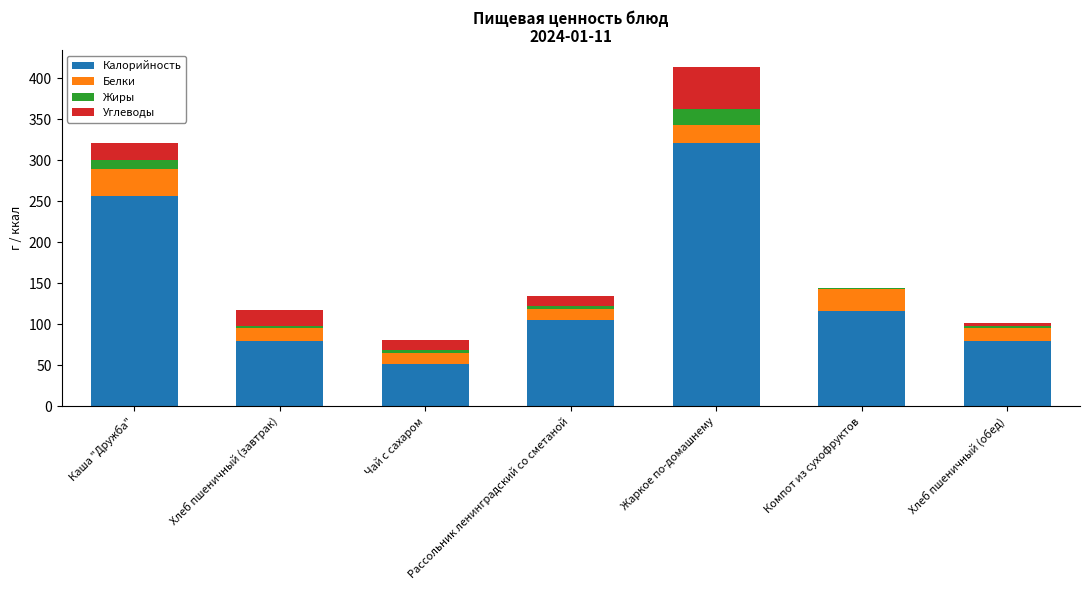

What is the sum of all Калорийность values?

1009.3